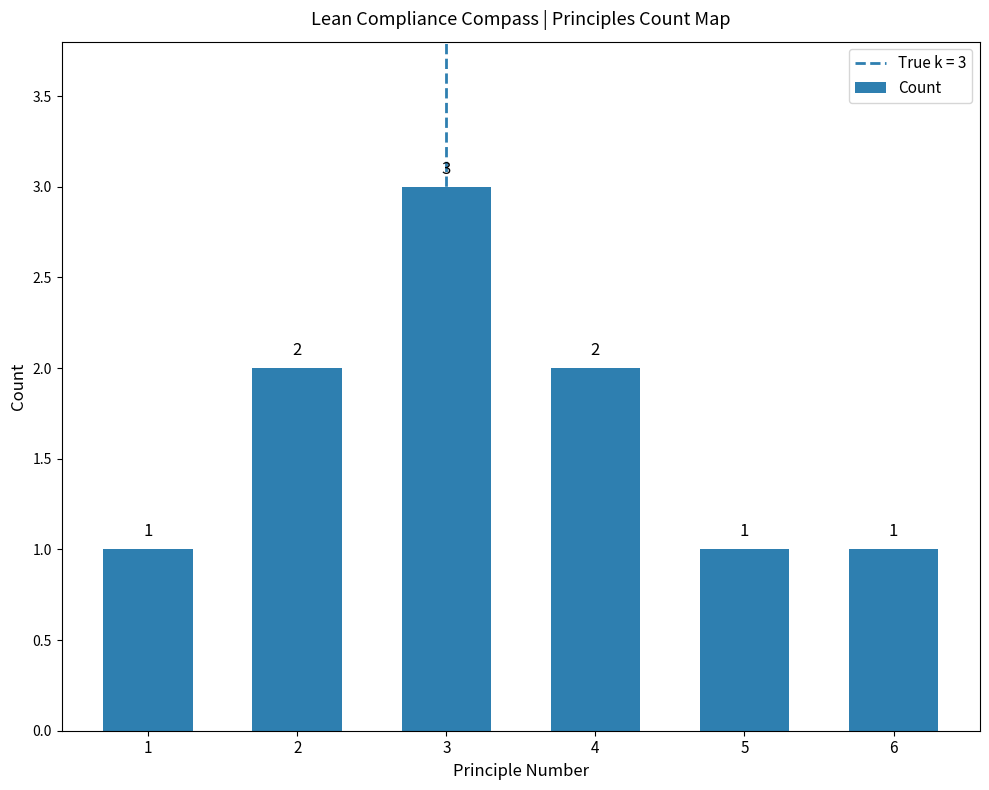

The value at 6 is 1. True or false?

True